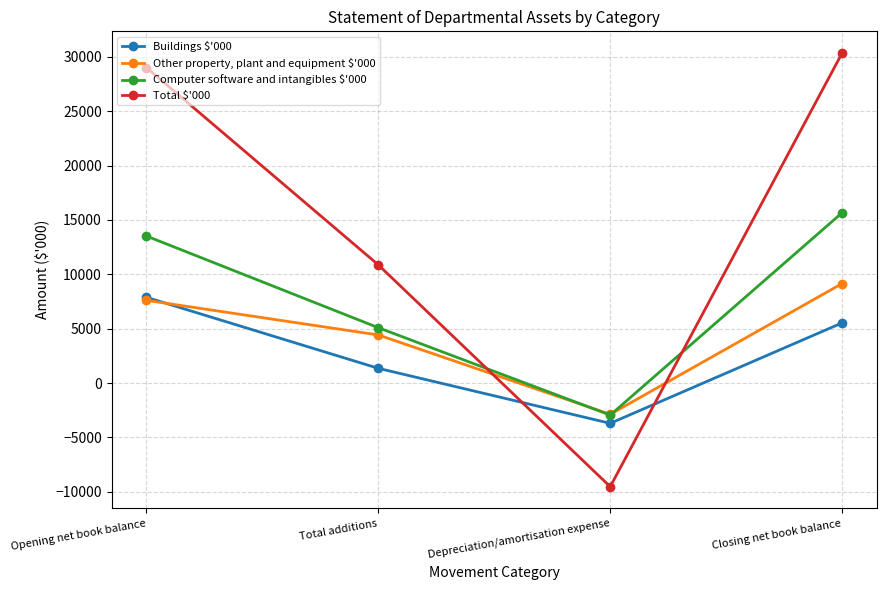

What is the label of the 1st point from the left?

Opening net book balance